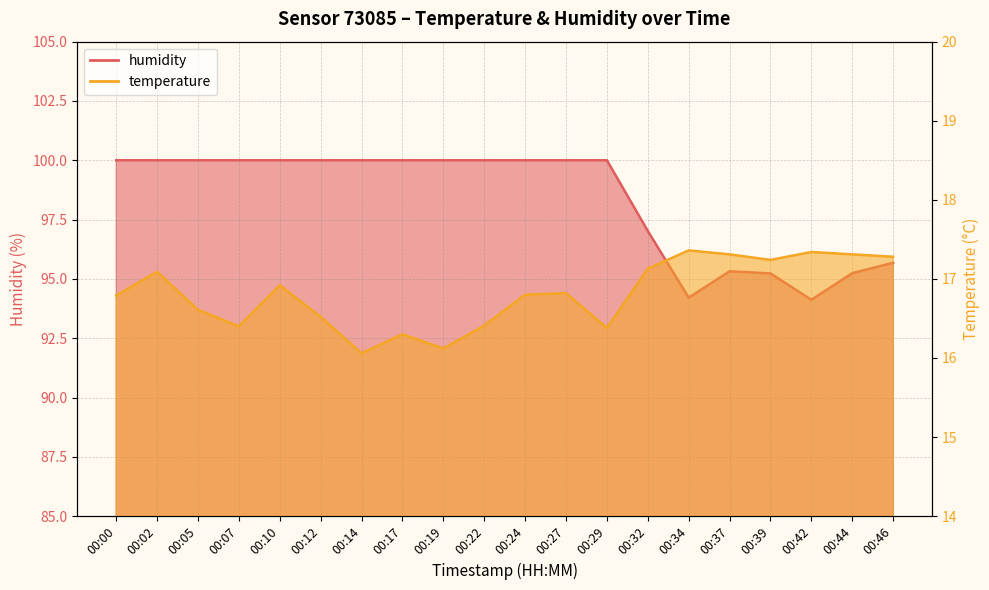

What value does the temperature series have at 00:24?

16.8